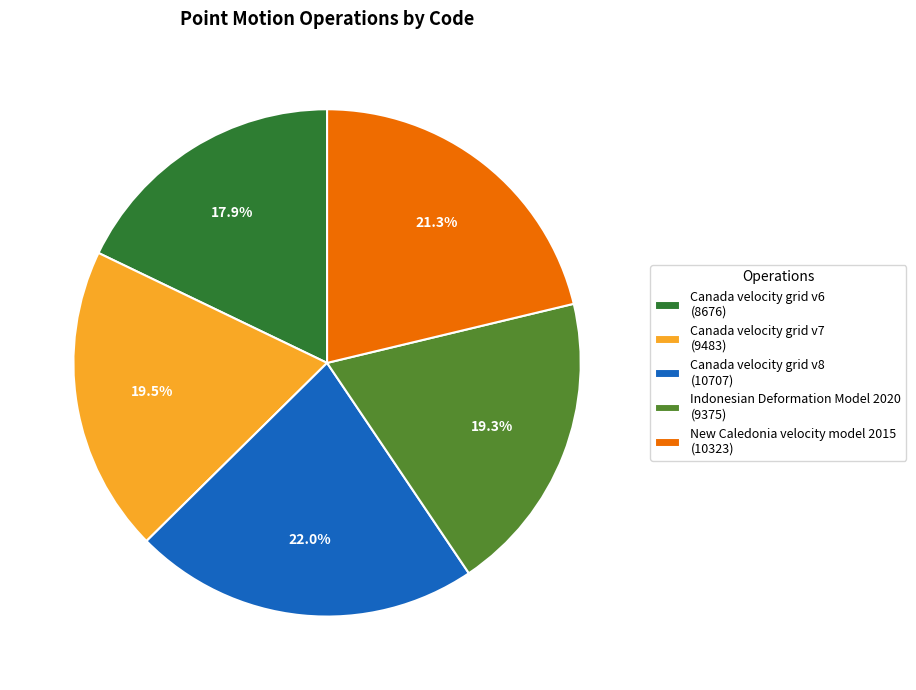

Does any single category account for the majority?

No